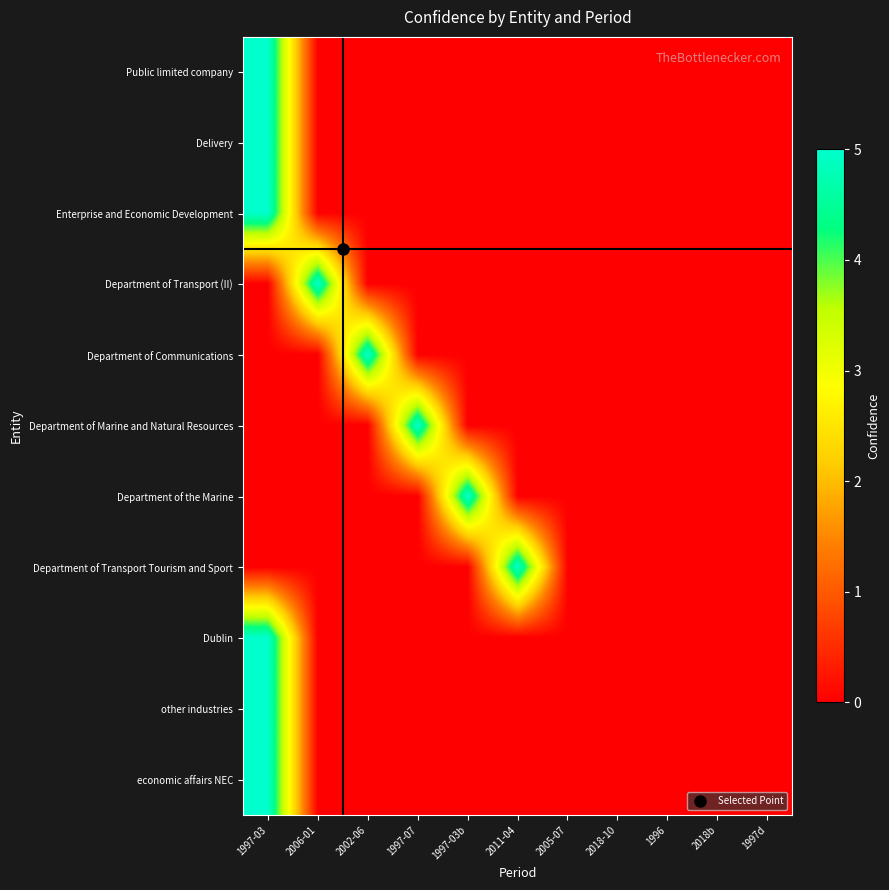

What is the maximum value shown in the chart?

5